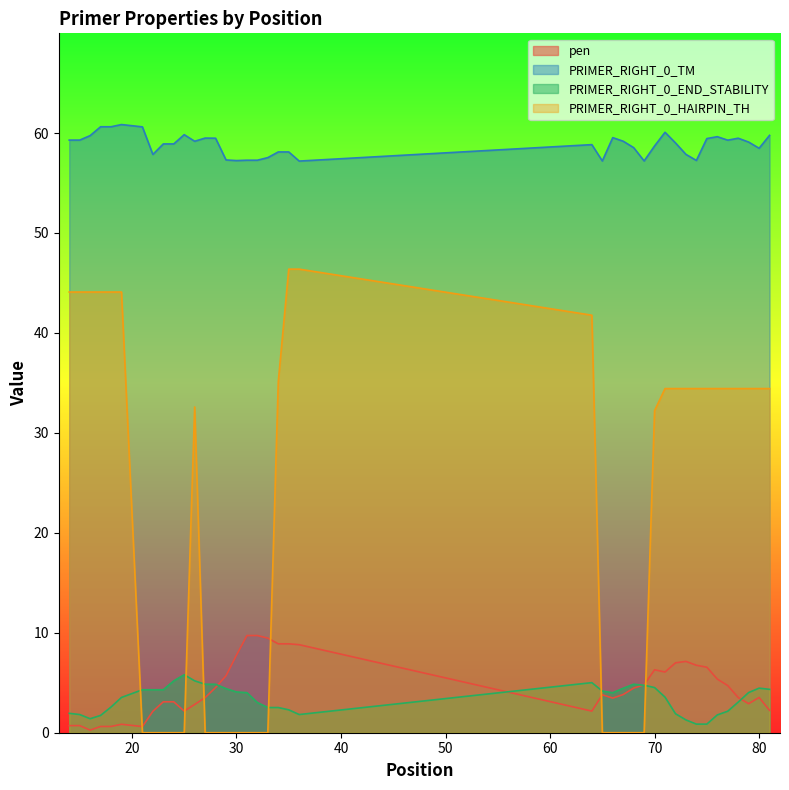

True or false: PRIMER_RIGHT_0_TM and PRIMER_RIGHT_0_END_STABILITY cross at least once.

False